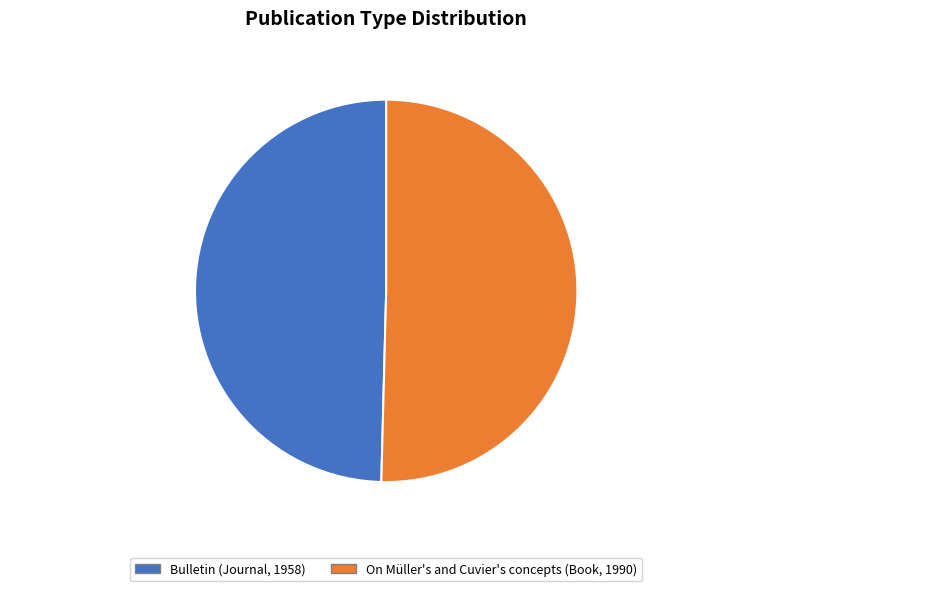

To the nearest percent, what percentage of the pie is On Müller's and Cuvier's concepts (Book, 1990)?

50%